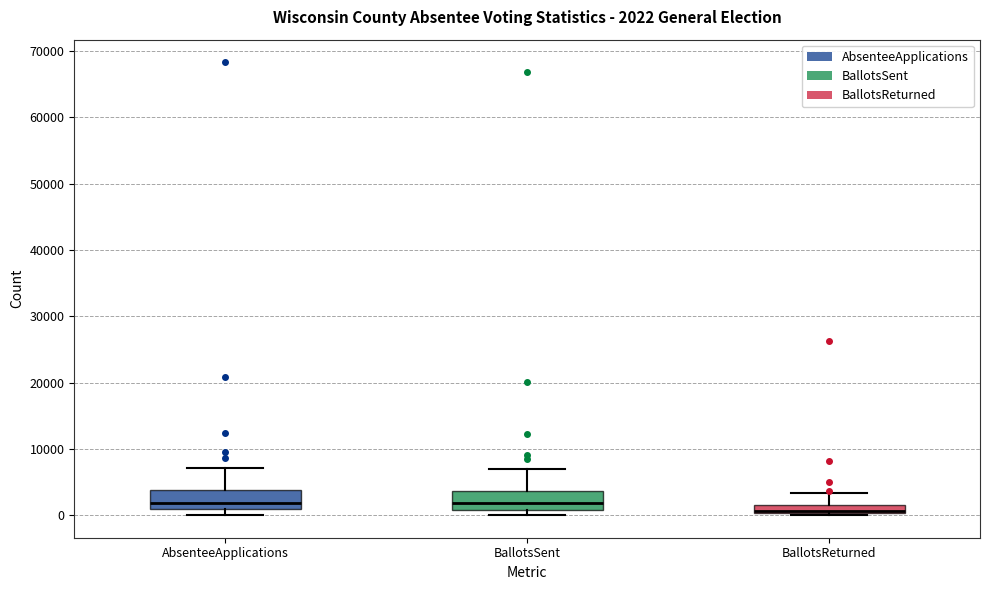

Which box has the lowest median line?

BallotsReturned